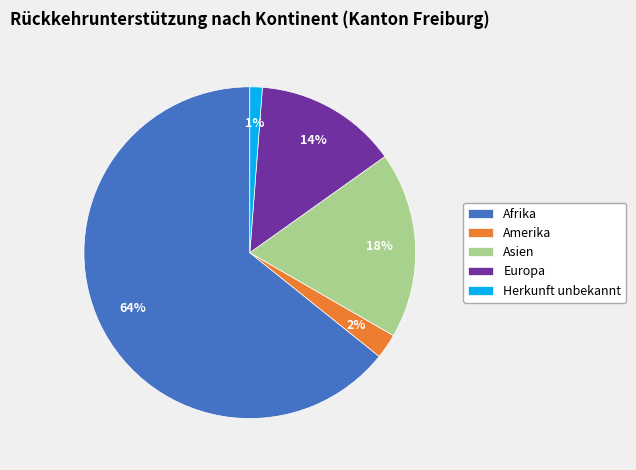

Which category has the smallest portion of the pie?

Herkunft unbekannt